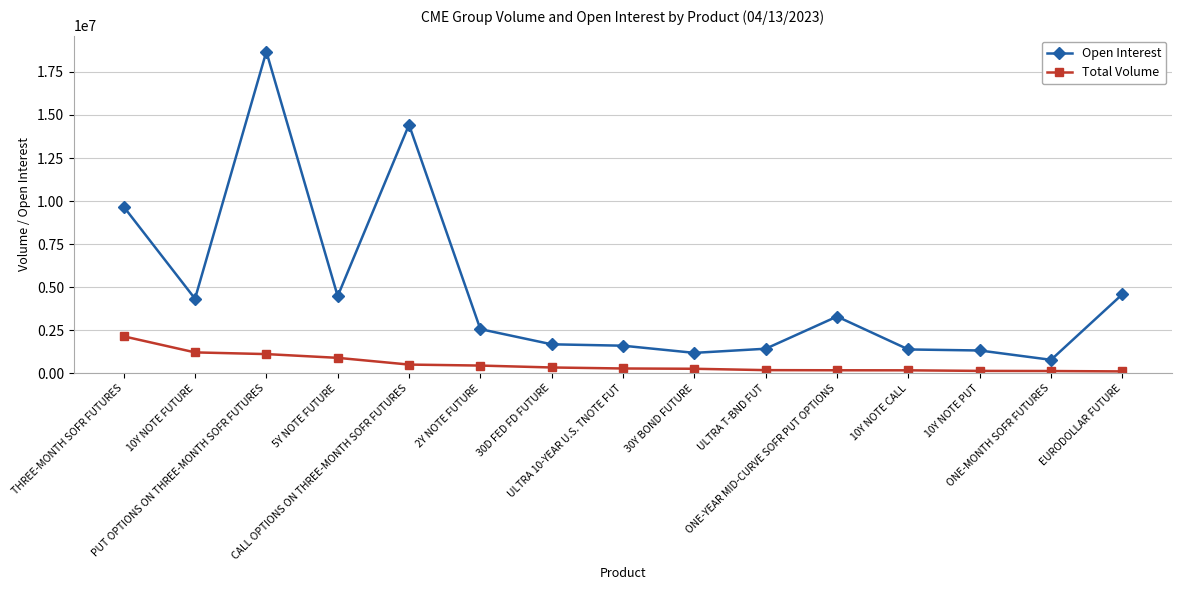

What is the lowest value of the Open Interest series?

780320